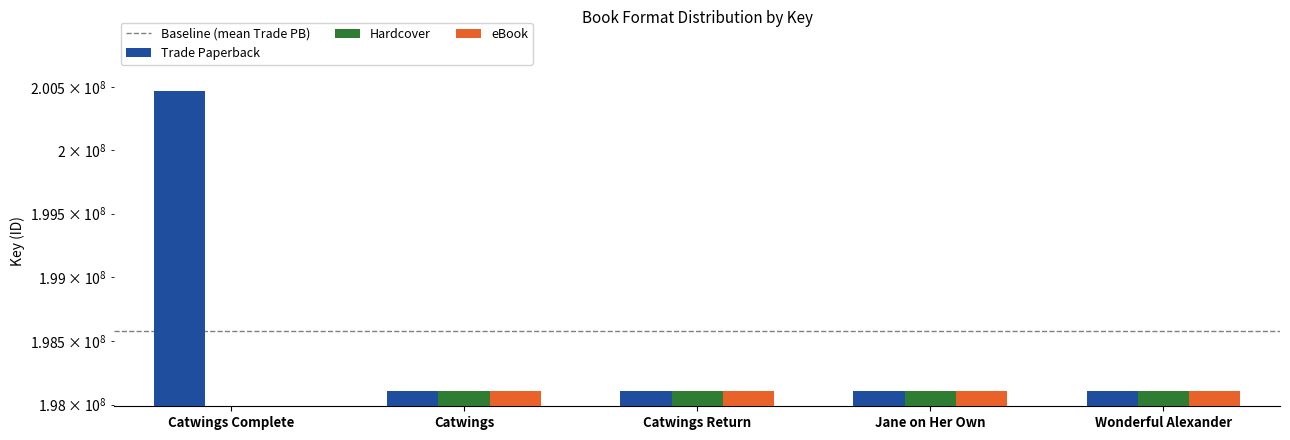

Reading left to right, transcribe all the data shown in this chart.

Trade Paperback: 200472065	198104536	198105175	198107797	198107315
Hardcover: 0	198104536	198105175	198107797	198107315
eBook: 0	198104536	198105175	198107797	198107315